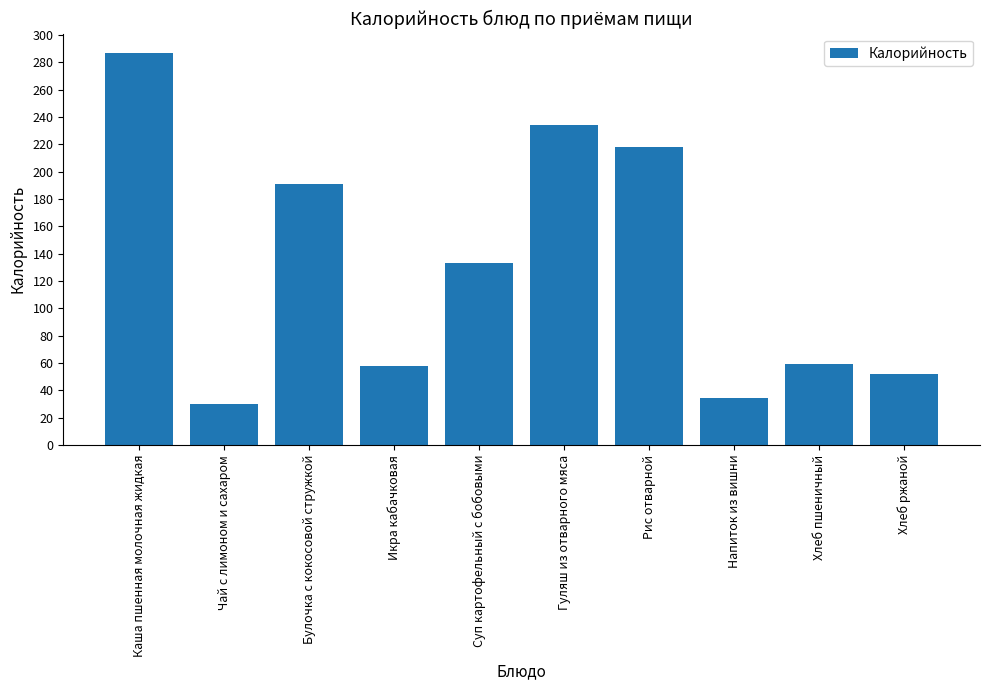

What is the difference between the second highest and second lowest values?

199.9